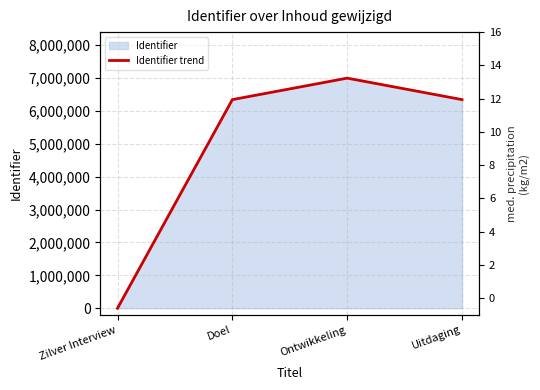

What is the sum of the values at Zilver Interview and Doel?

6340567